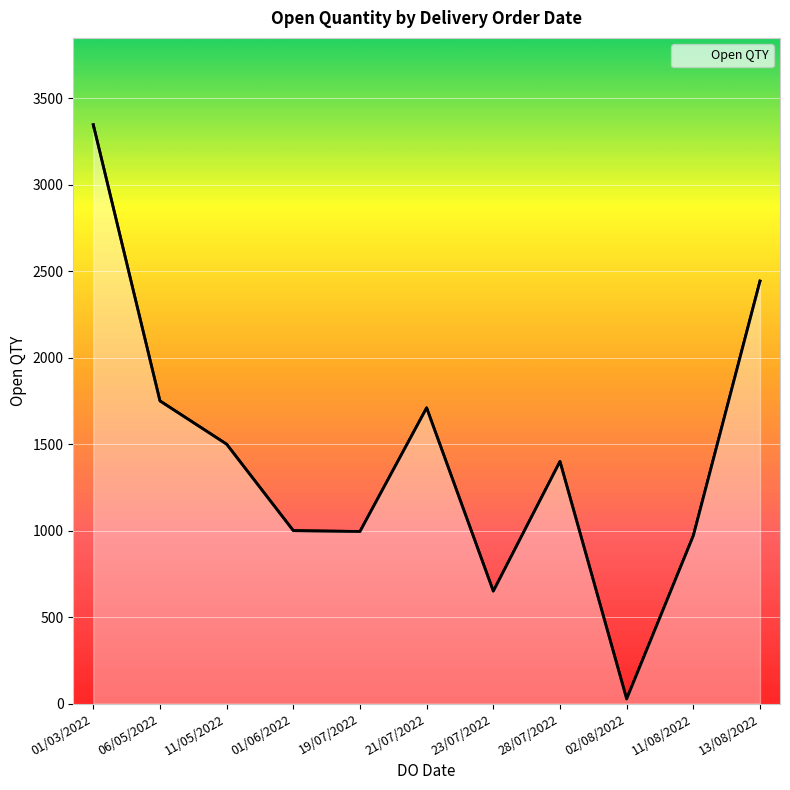

What is the value of the 1st point from the left?

3347